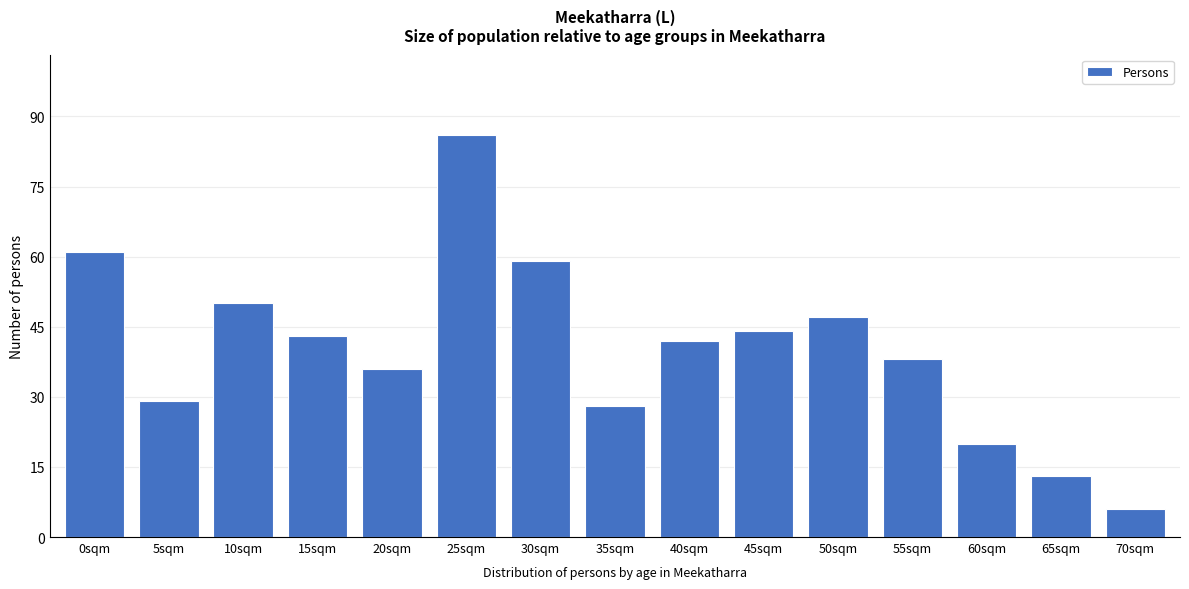

Reading right to left, extract all data points from this chart.

70sqm=6	65sqm=13	60sqm=20	55sqm=38	50sqm=47	45sqm=44	40sqm=42	35sqm=28	30sqm=59	25sqm=86	20sqm=36	15sqm=43	10sqm=50	5sqm=29	0sqm=61